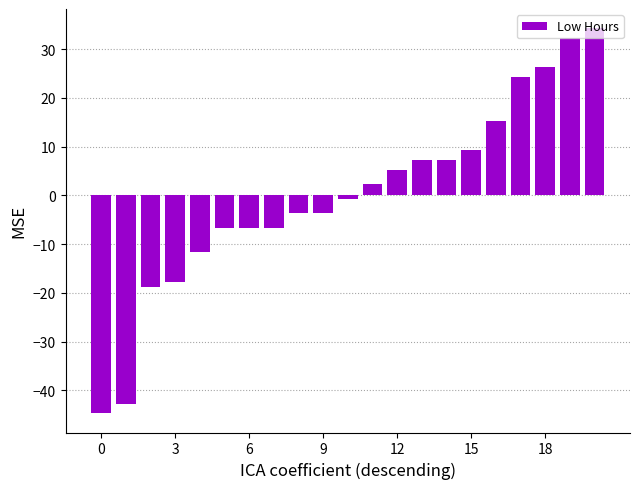

How many values are below zero?

11